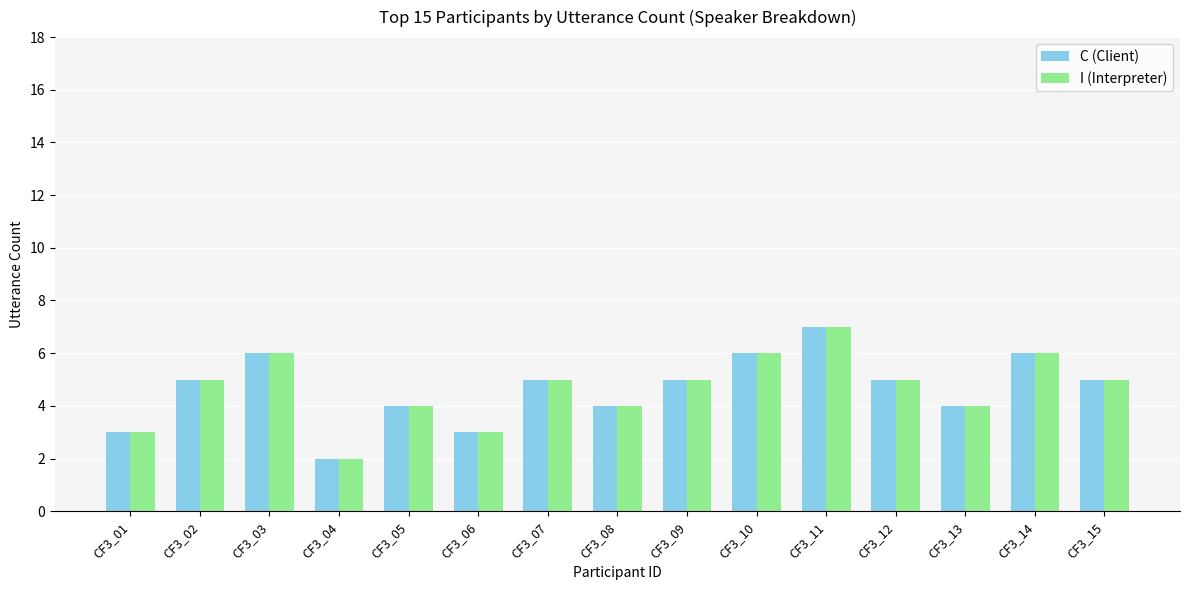

Is it true that I (Interpreter) equals 4 at CF3_10?

False